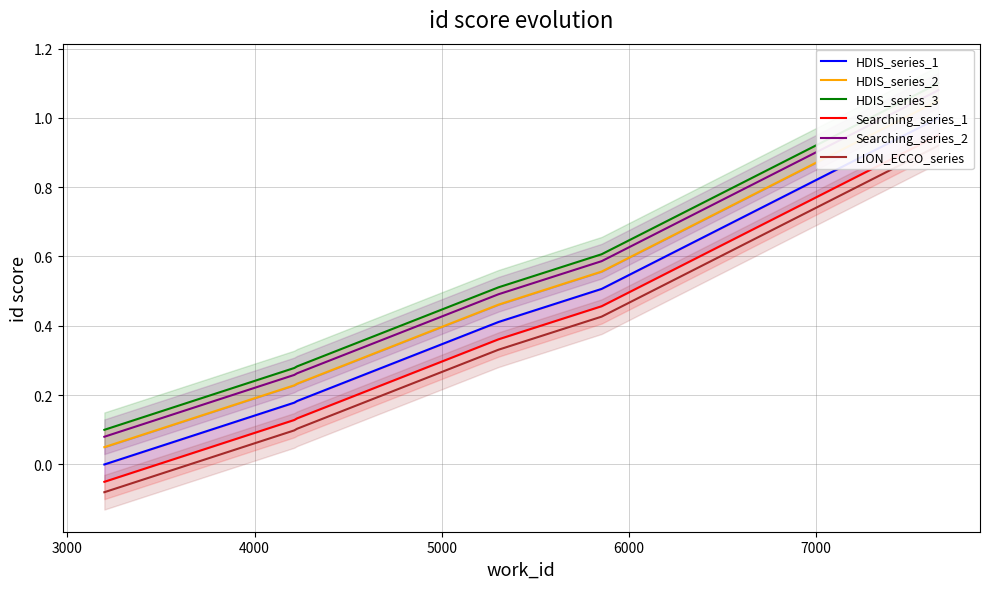

What is the minimum value shown in the chart?

-0.1